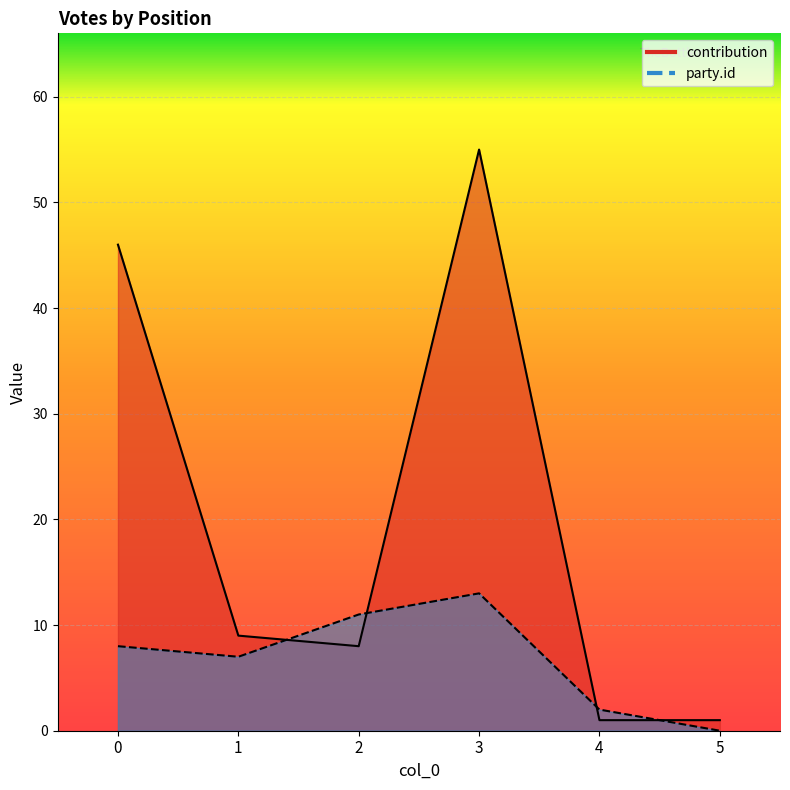

Which series has the largest total across all categories?

contribution